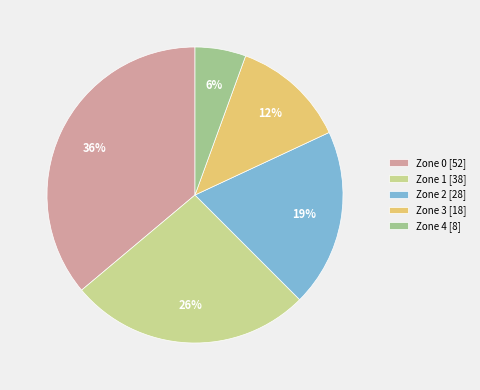

What is the largest slice in the pie chart?

Zone 0